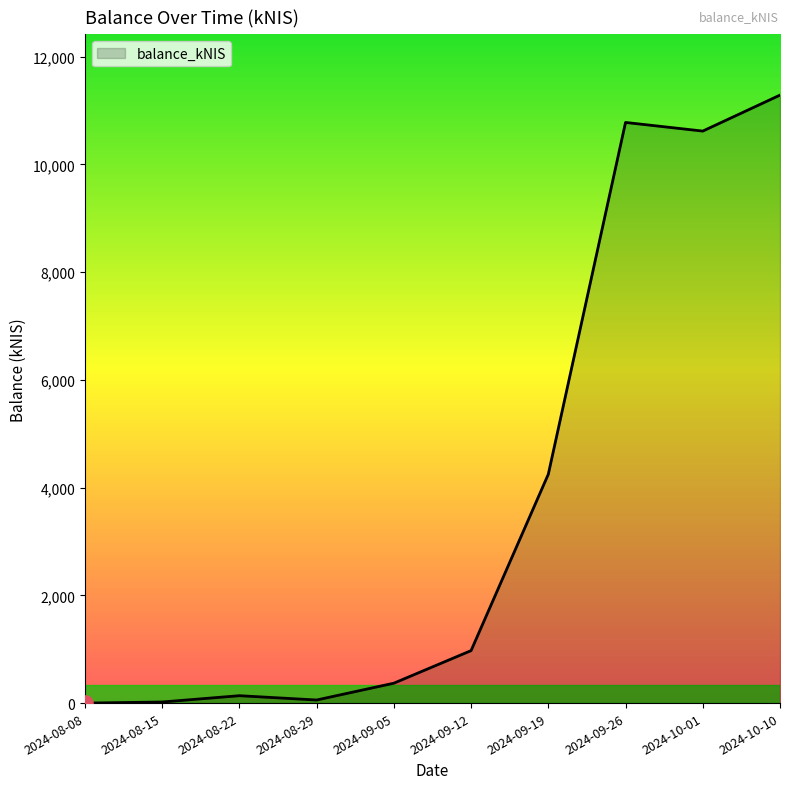

Between 2024-08-29 and 2024-09-12, which is larger?

2024-09-12